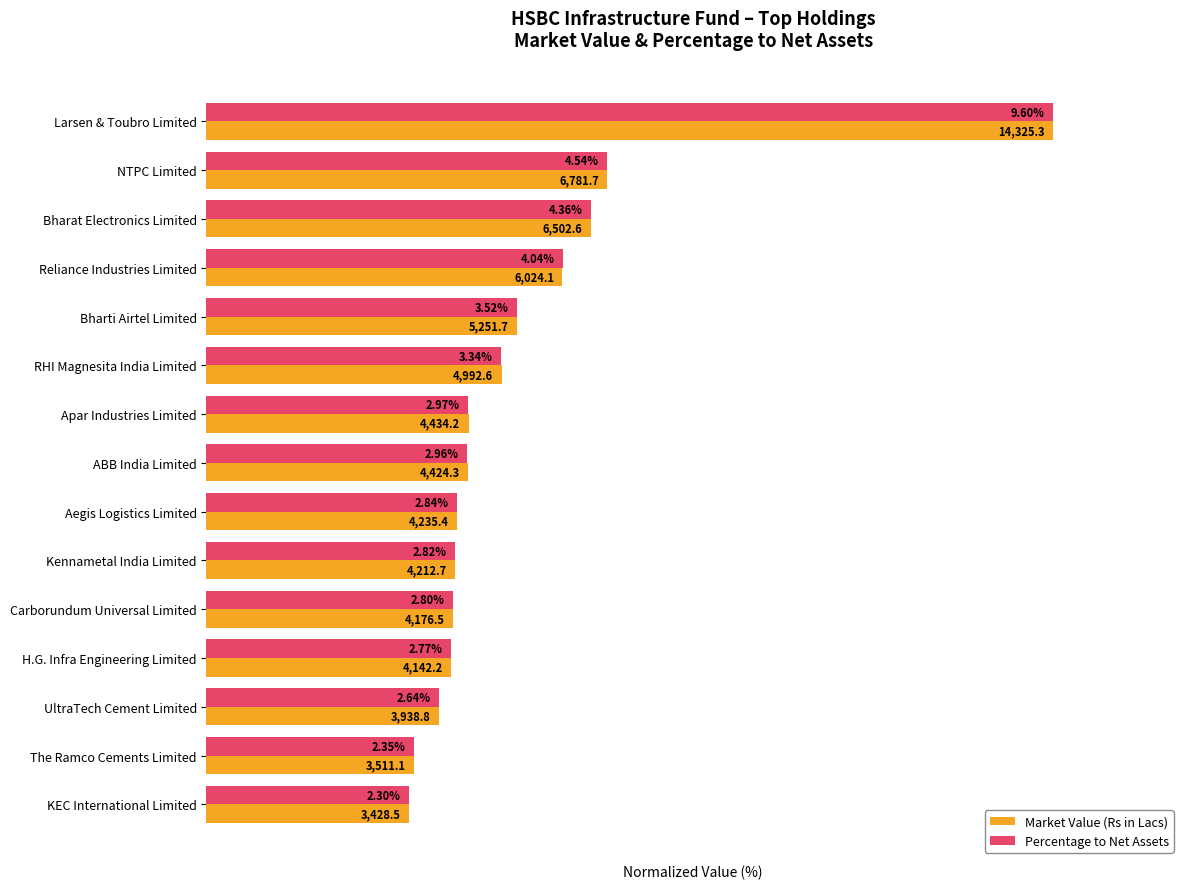

What are all the series names shown in the legend?

Market Value (Rs in Lacs), Percentage to Net Assets